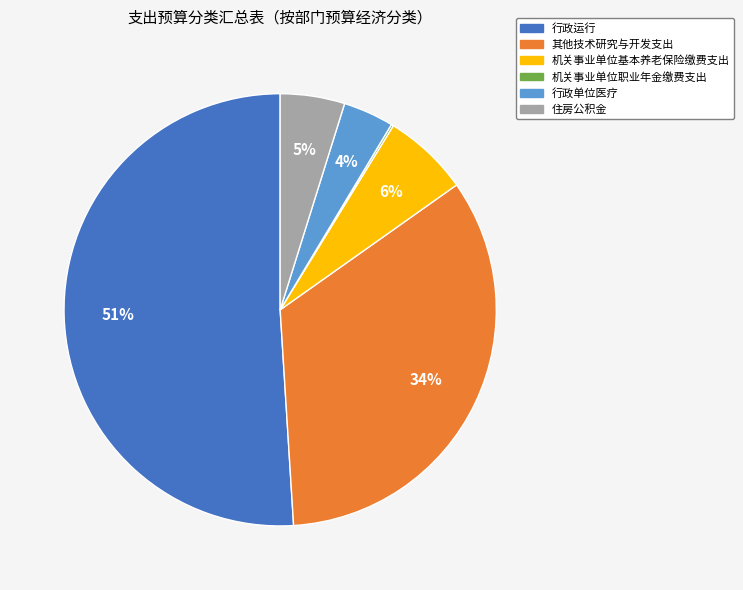

True or false: 行政单位医疗 accounts for 9% of the total.

False